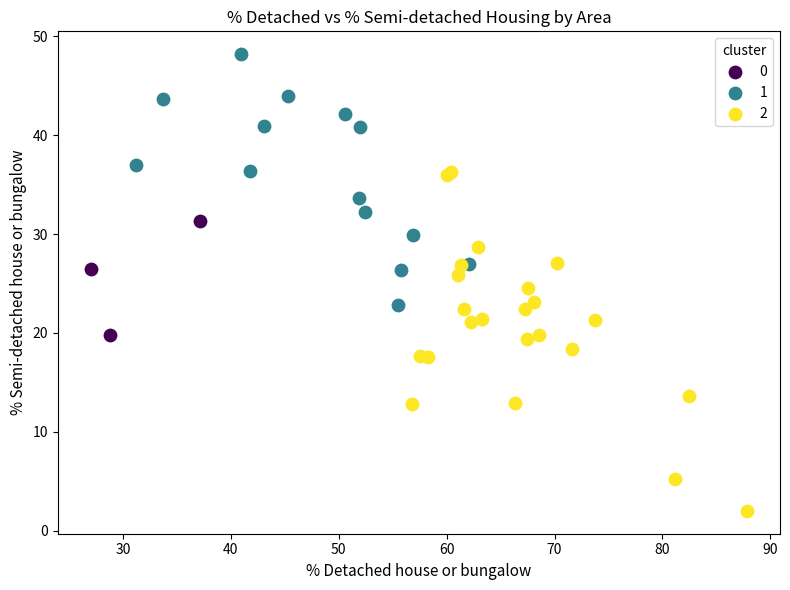

Which series reaches the minimum Y coordinate?

2